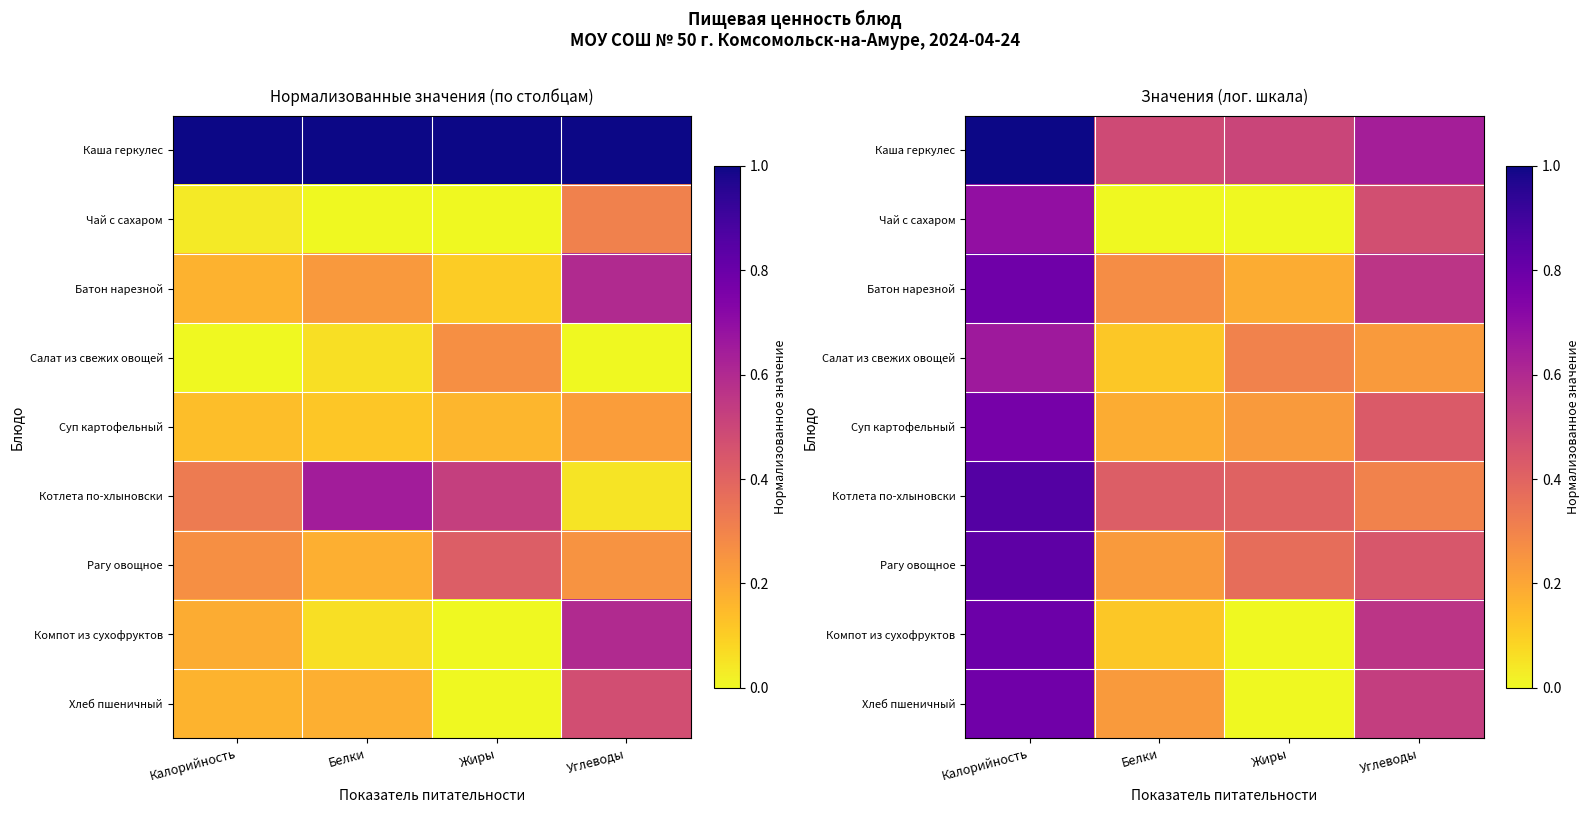

At which label does Рагу овощное reach its minimum?

Белки